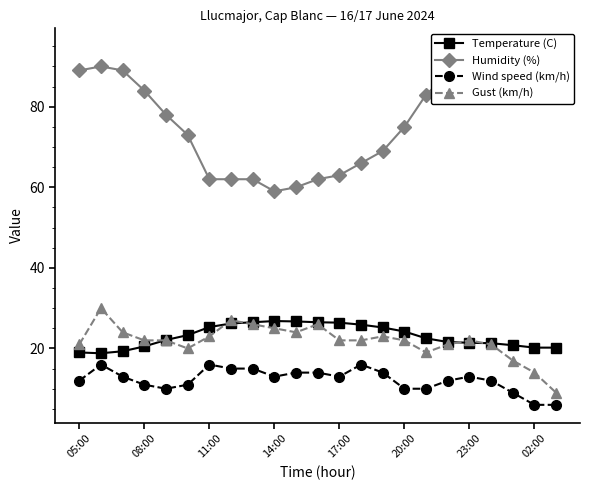

True or false: Temperature (C) and Wind speed (km/h) cross at least once.

False